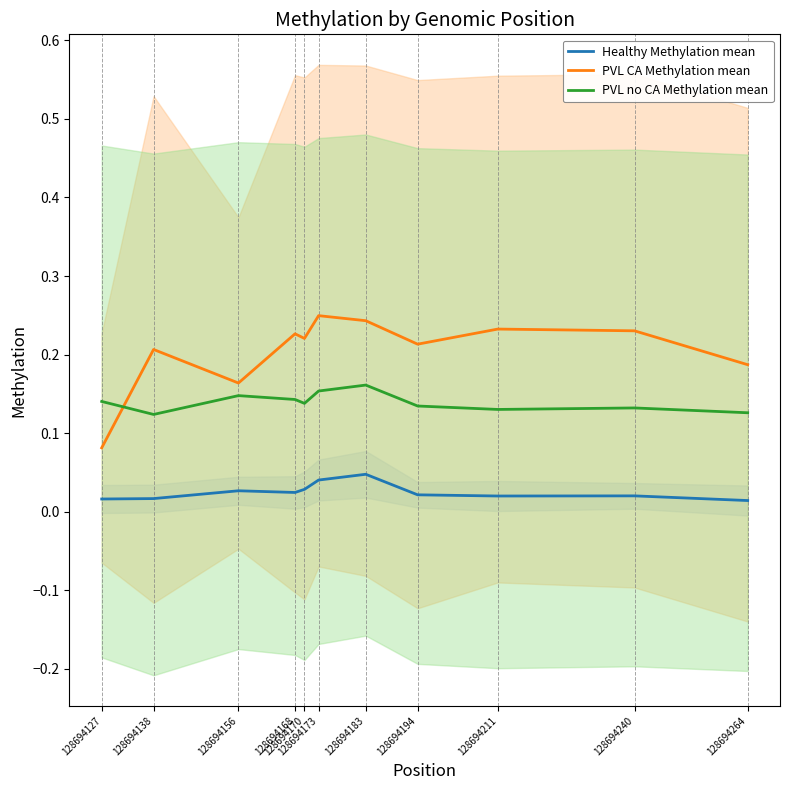

What are all the series names shown in the legend?

Healthy Methylation mean, PVL CA Methylation mean, PVL no CA Methylation mean